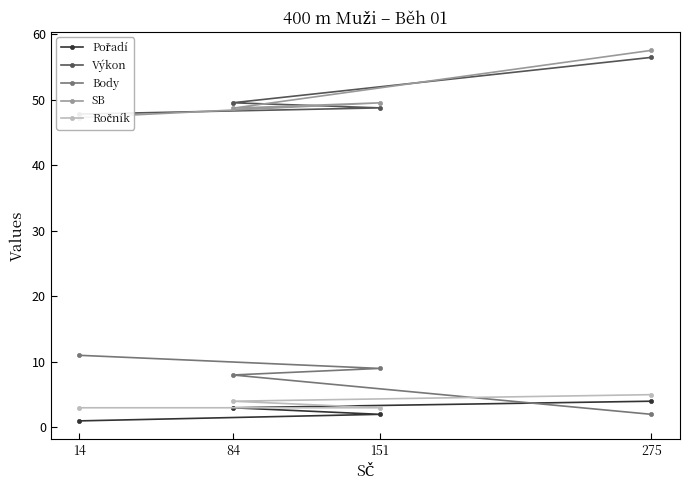

True or false: Výkon and Pořadí intersect in this chart.

False